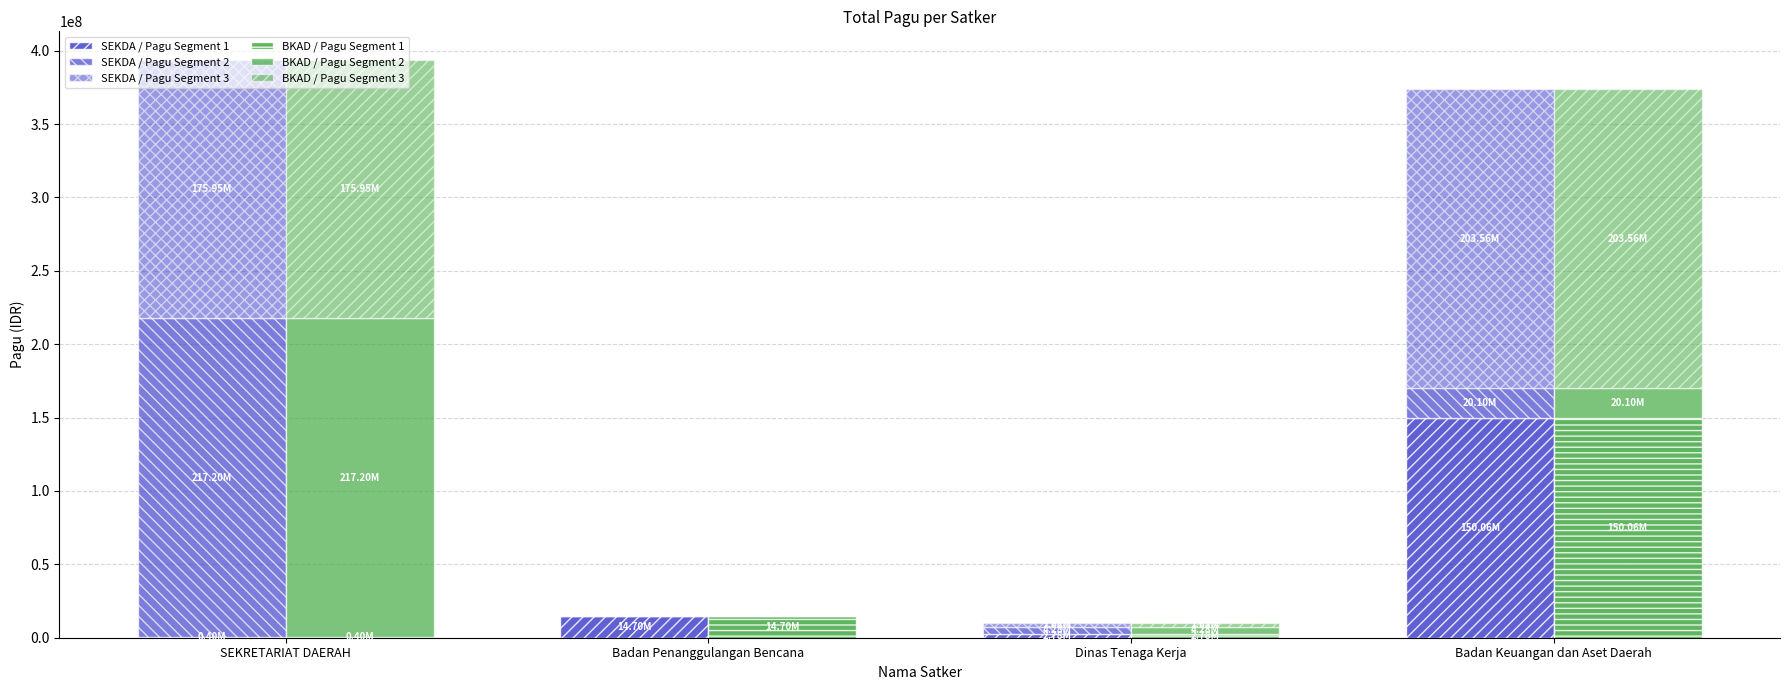

Is the value of BKAD / Pagu Segment 1 at Dinas Tenaga Kerja greater than the value of SEKDA / Pagu Segment 2 at Badan Keuangan dan Aset Daerah?

No